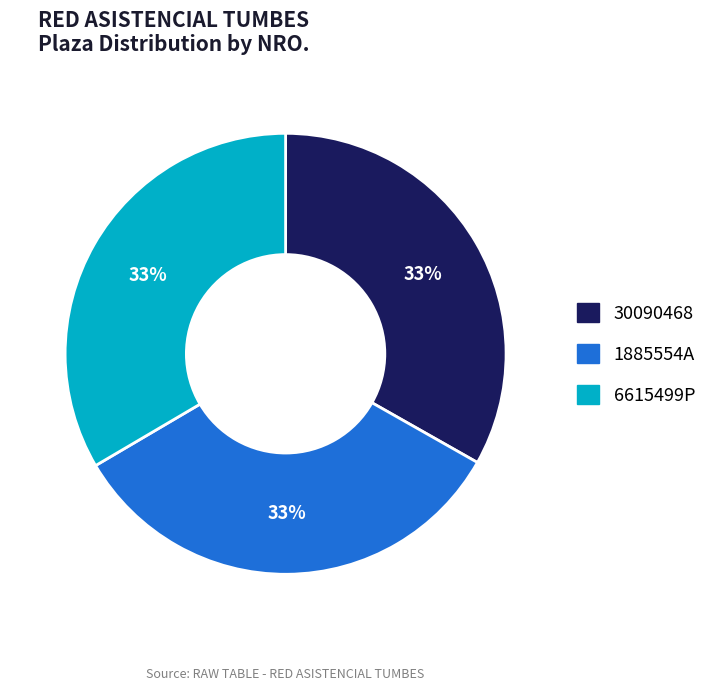

Is 30090468 the majority of the pie?

No